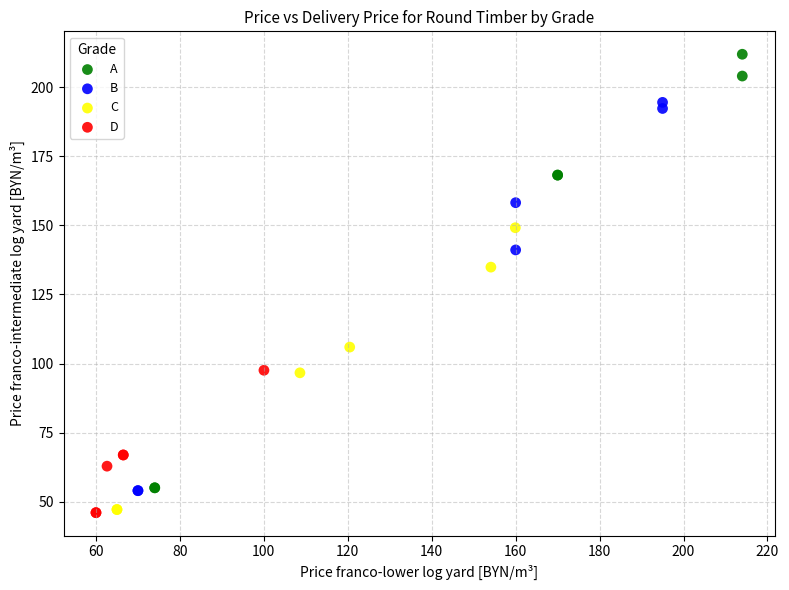

Which series has the largest Y range (max minus min)?

A